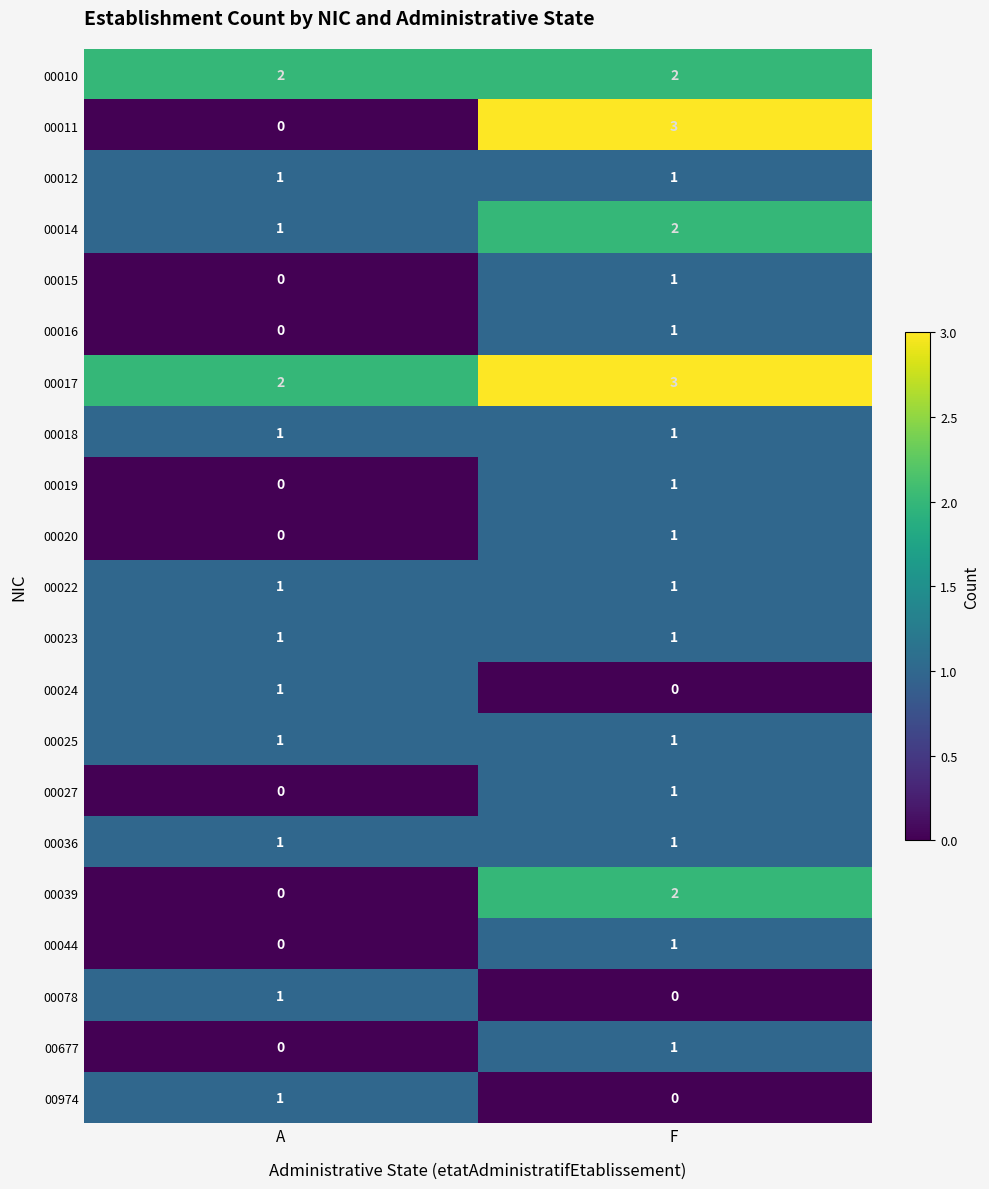

Rank the categories by 00015 value from highest to lowest.

F, A